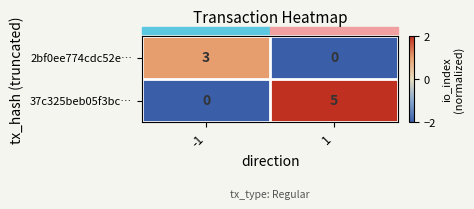

How many data points does each series have?

2